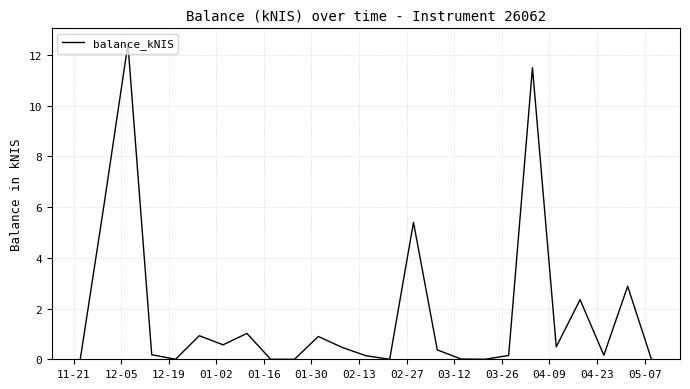

Does the chart have visible grid lines?

Yes